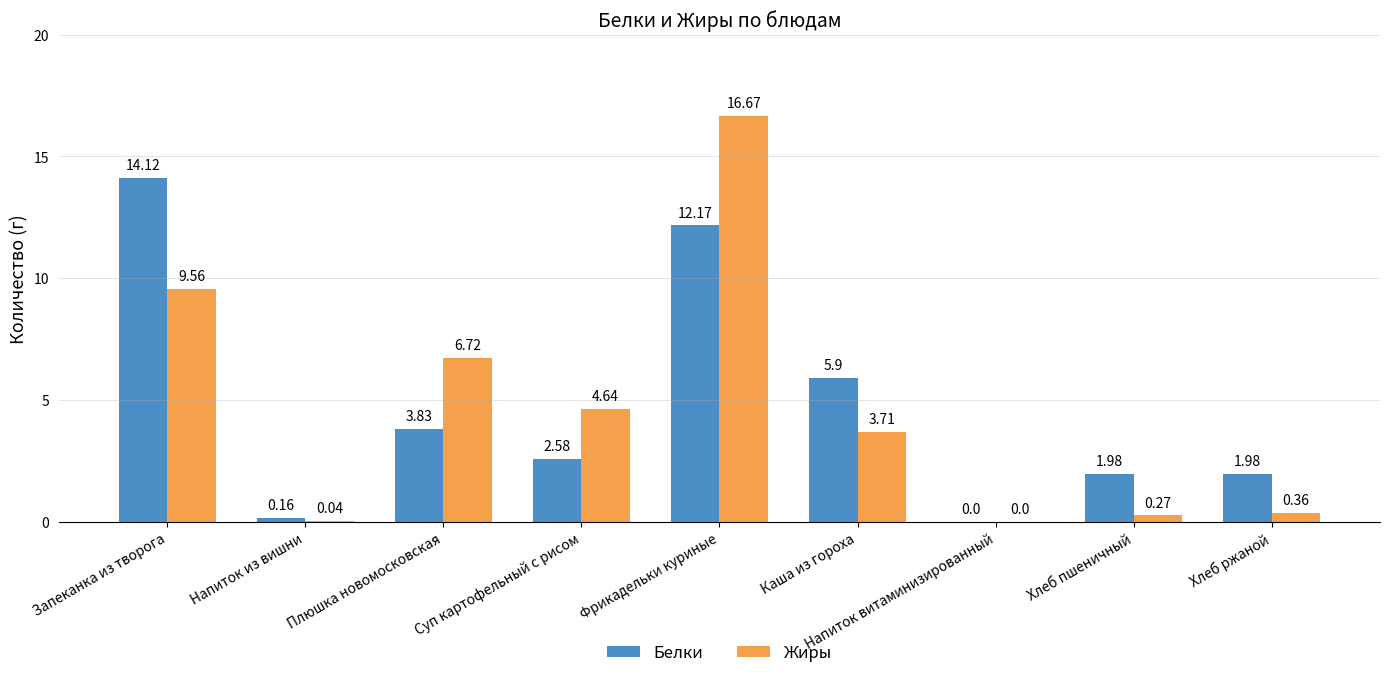

The value of Жиры at Напиток витаминизированный is -6.4. True or false?

False